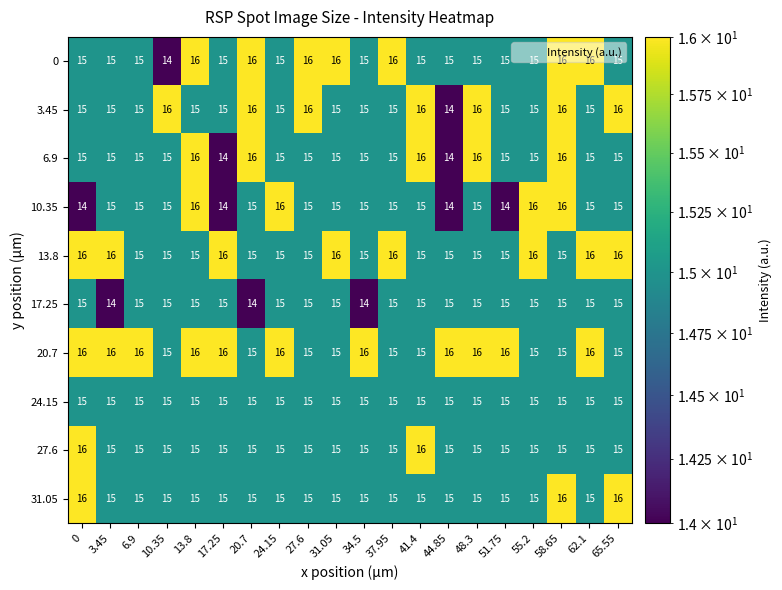

What is the smallest value displayed?

14